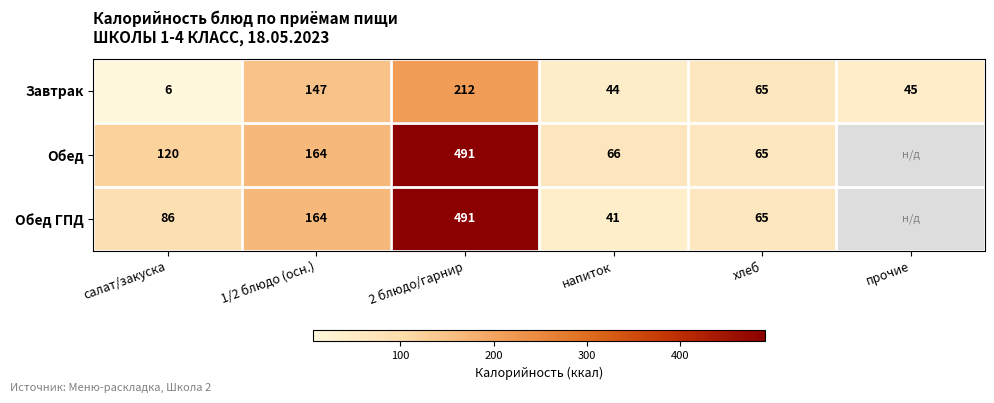

How many categories are shown in the chart?

6